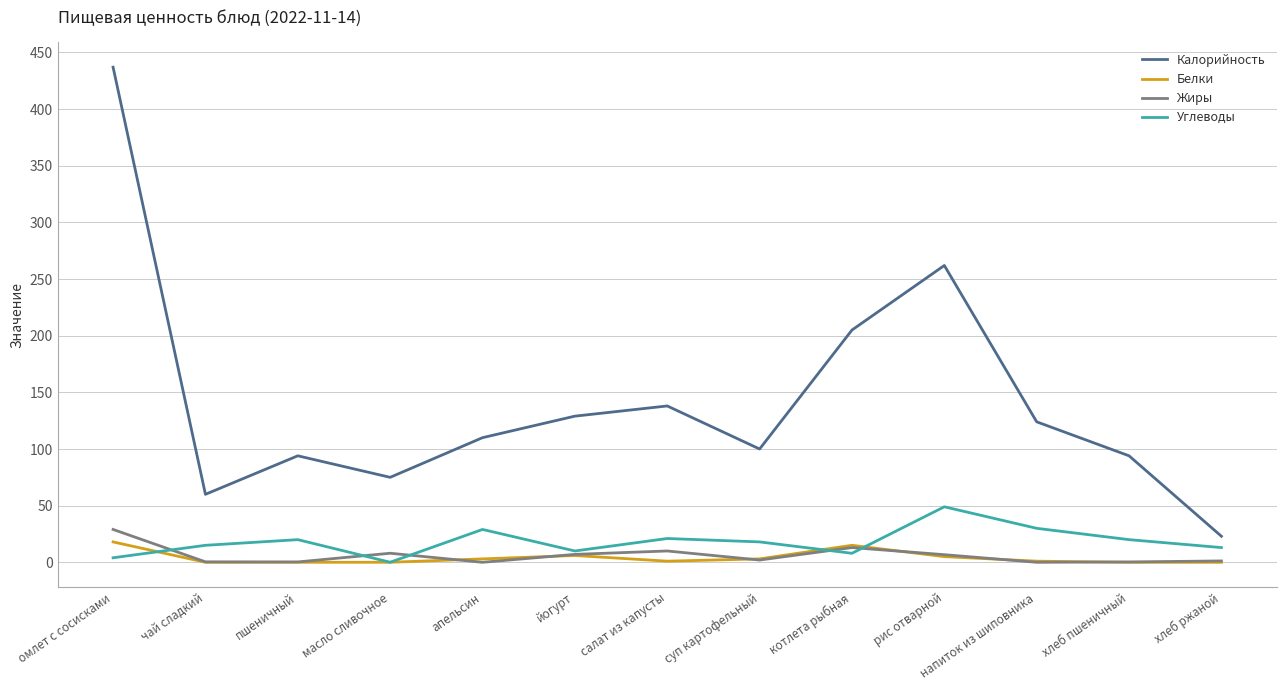

At which label does Углеводы first exceed 18?

пшеничный